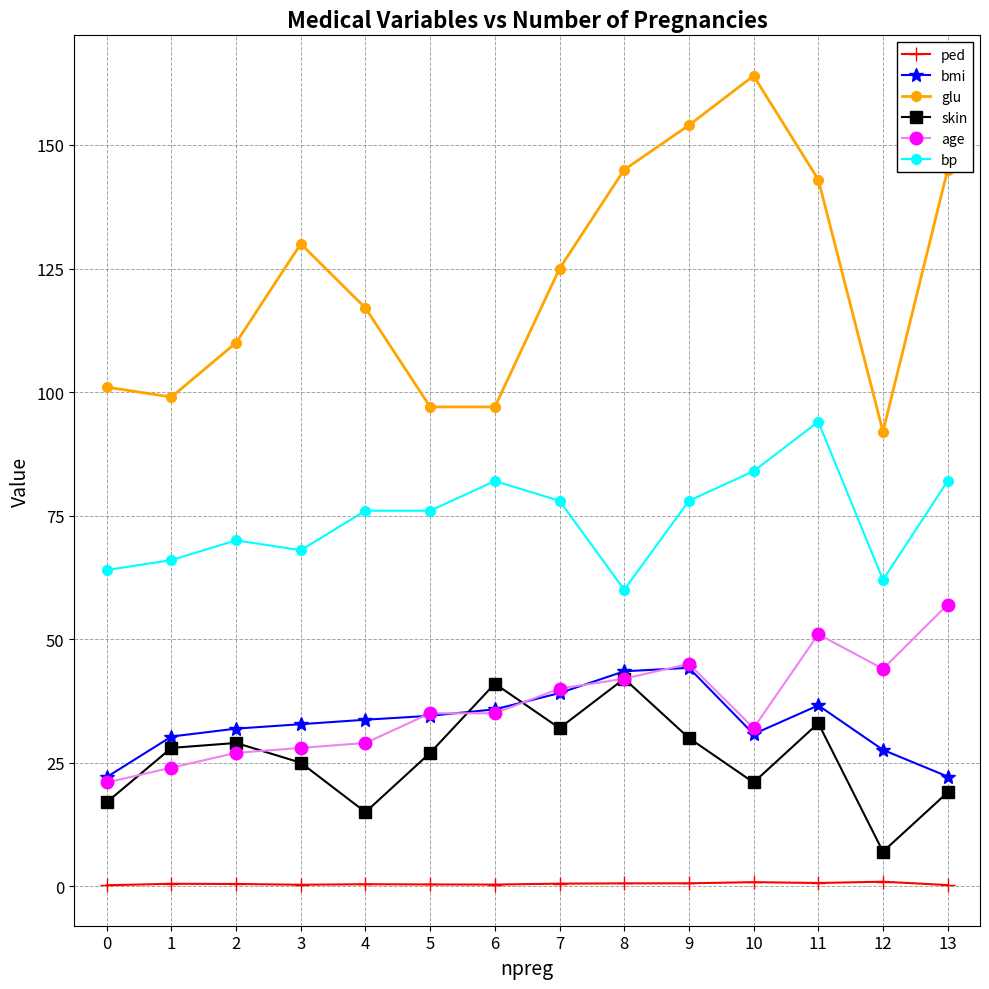

True or false: ped and glu cross at least once.

False